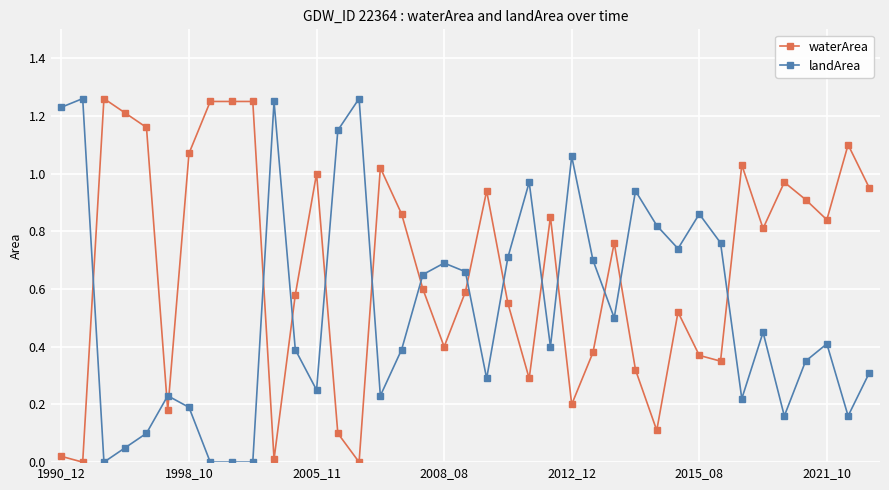

After their last crossing, which series has the higher values: waterArea or landArea?

waterArea